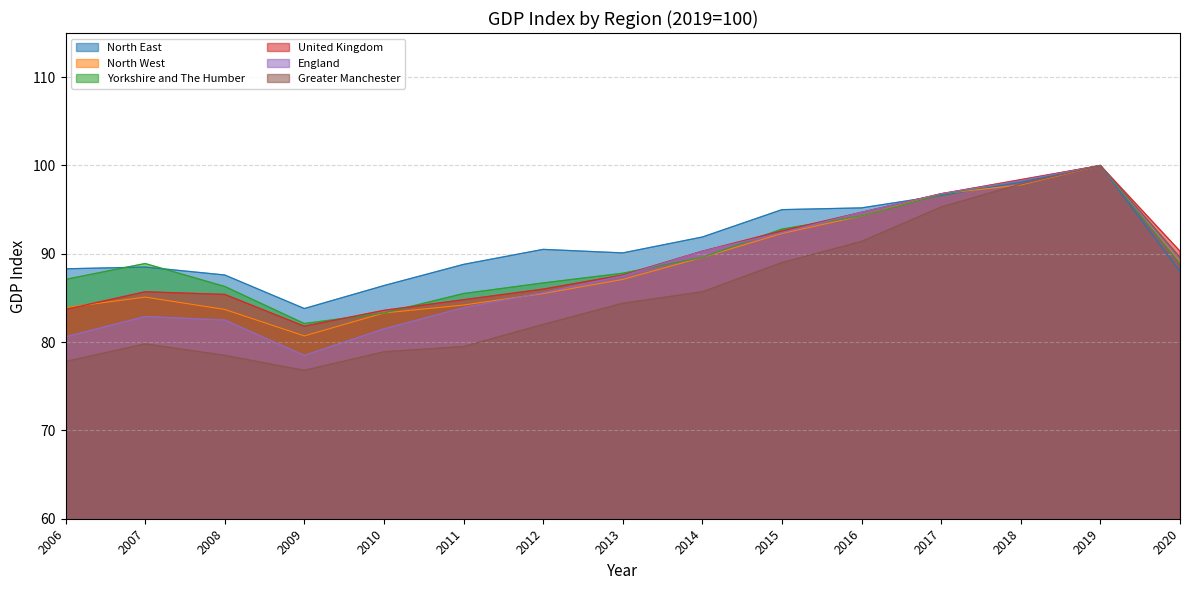

Reading left to right, list all the values displayed in this chart.

North East: 88.3	88.5	87.6	83.8	86.4	88.8	90.5	90.1	91.9	95.0	95.2	96.6	98.1	100.0	88.0
North West: 83.9	85.1	83.7	80.7	83.3	84.2	85.5	87.1	89.6	92.3	94.3	96.8	97.8	100.0	89.1
Yorkshire and The Humber: 87.1	88.9	86.3	82.1	83.3	85.5	86.7	87.8	89.6	92.8	94.3	96.7	98.3	100.0	88.9
United Kingdom: 83.7	85.7	85.4	81.8	83.6	84.8	86.0	87.6	90.3	92.6	94.7	96.8	98.4	100.0	90.3
England: 80.6	82.9	82.5	78.5	81.5	83.9	85.6	87.5	90.3	92.4	94.7	96.8	98.3	100.0	89.3
Greater Manchester: 77.8	79.8	78.5	76.8	78.9	79.5	82.0	84.4	85.7	89.0	91.4	95.3	97.9	100.0	89.6